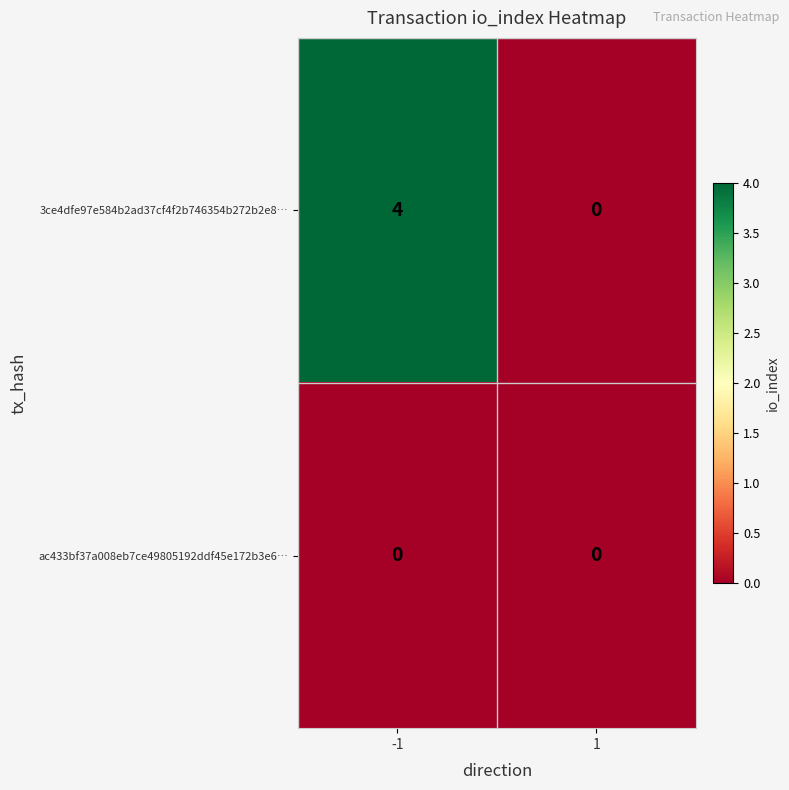

Is it true that 3ce4dfe97e584b2ad37cf4f2b746354b272b2e8… equals 4 at -1?

True